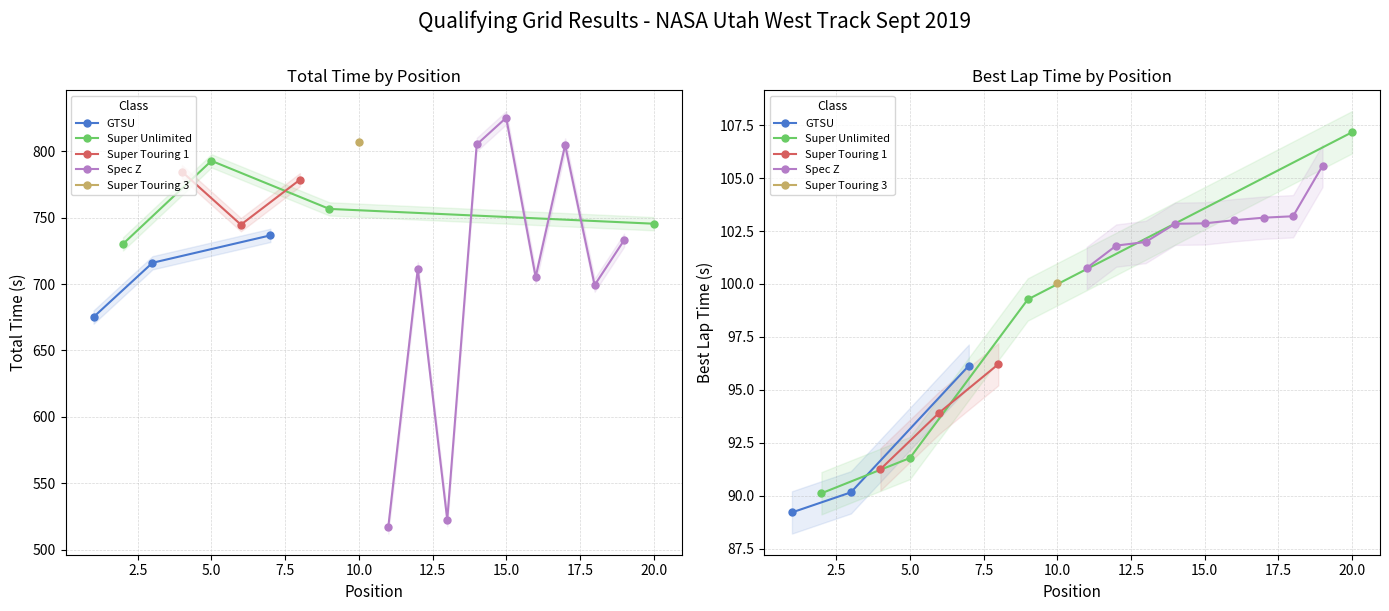

Which series has the widest spread of values?

Total Time